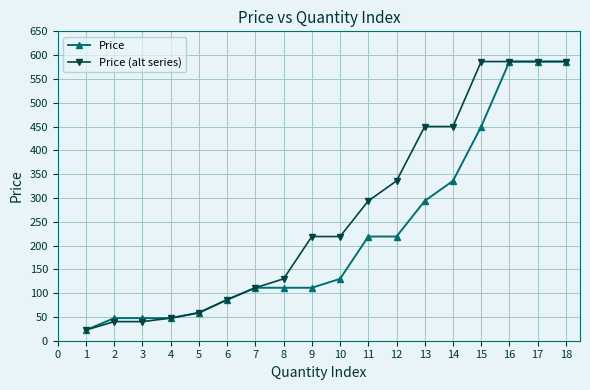

What is the spread (max minus min) of values at 12?

116.9